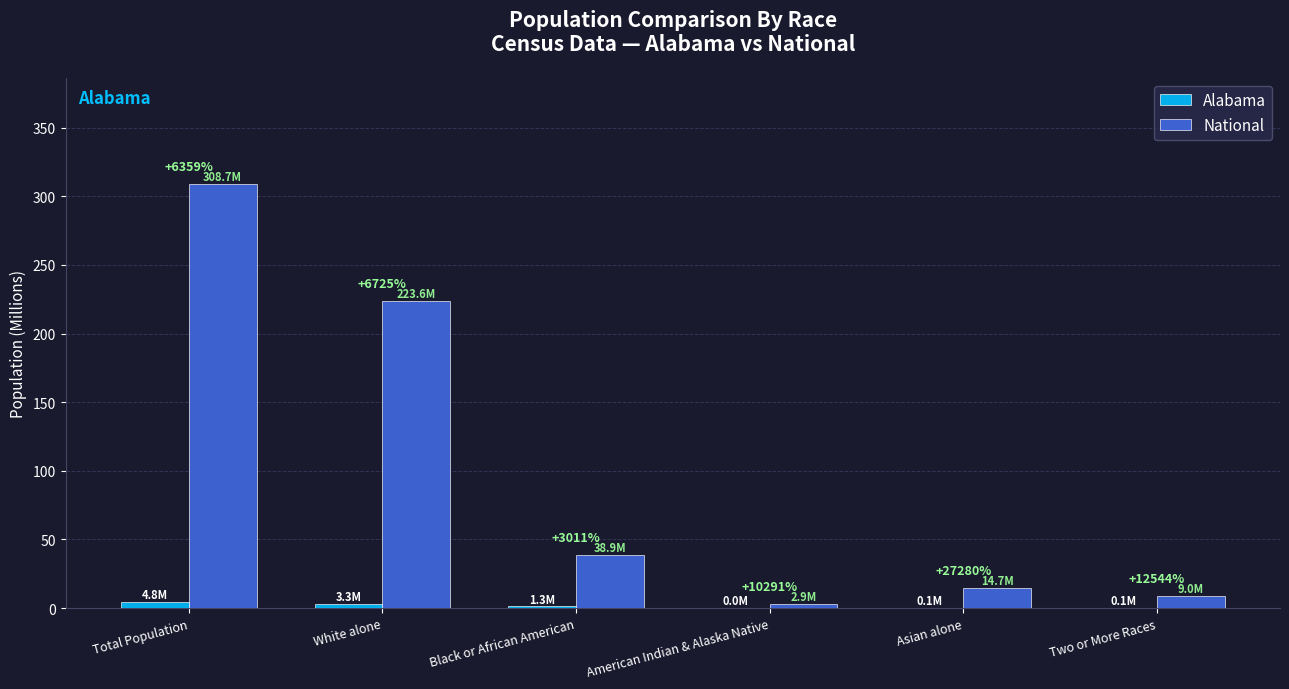

What is the sum of the Alabama values at Black or African American and Asian alone?

1.3